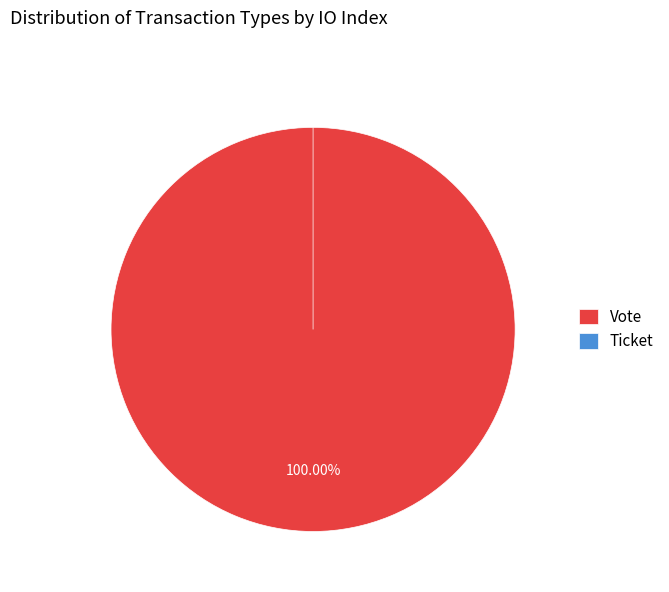

Does Ticket represent more than half of the total?

No